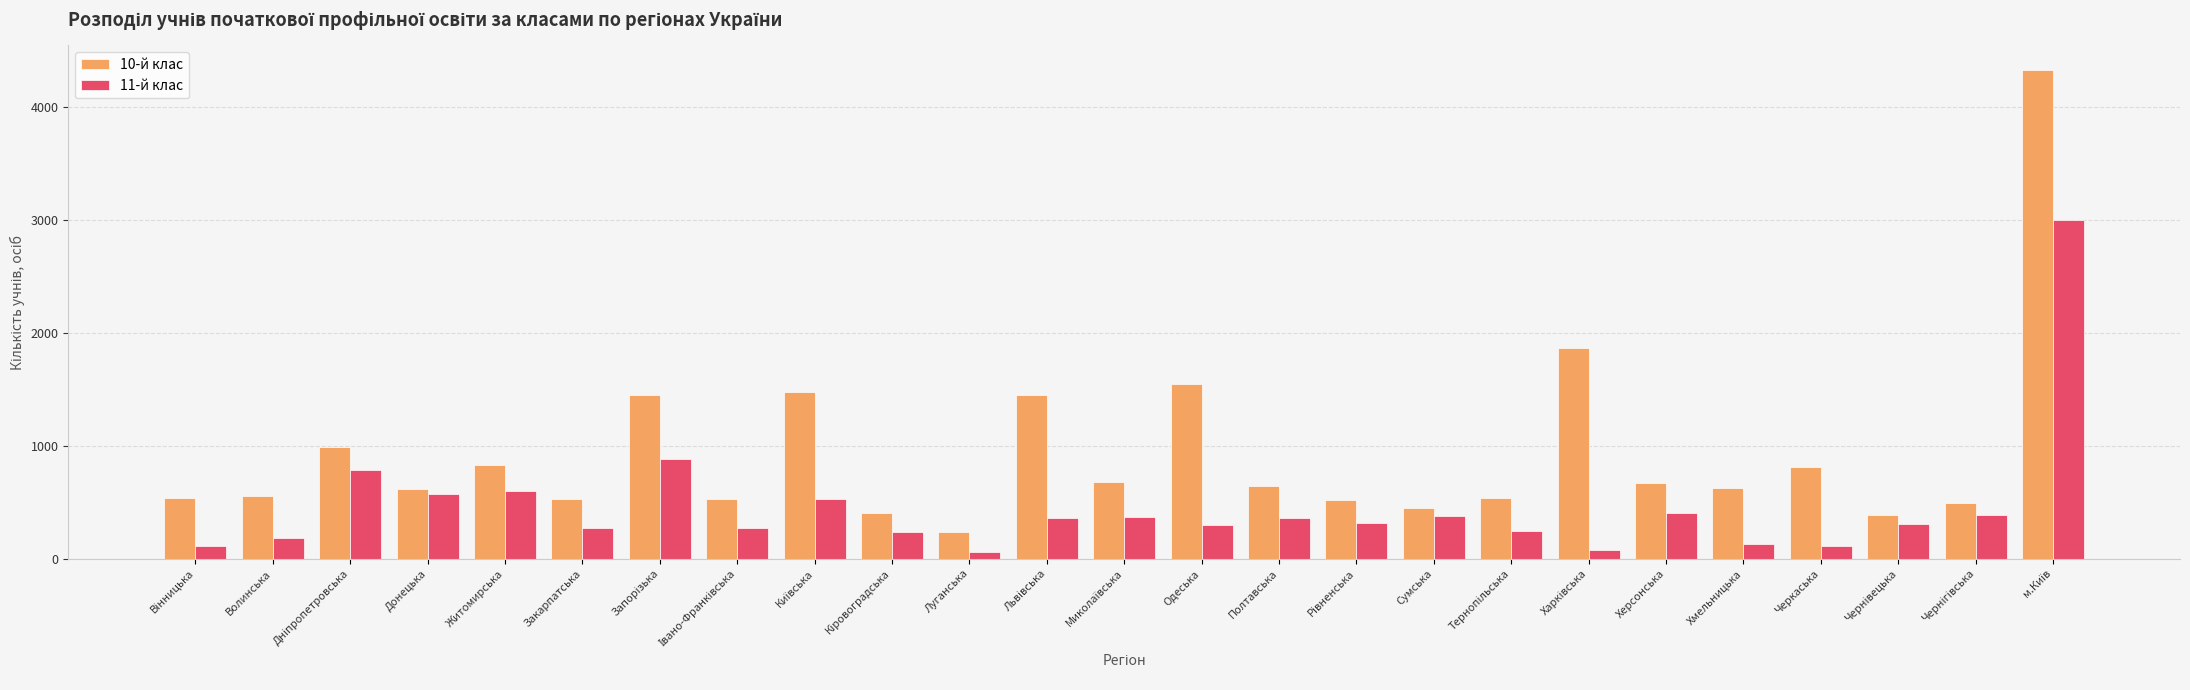

At Полтавська, list the series in order from largest to smallest.

10-й клас, 11-й клас